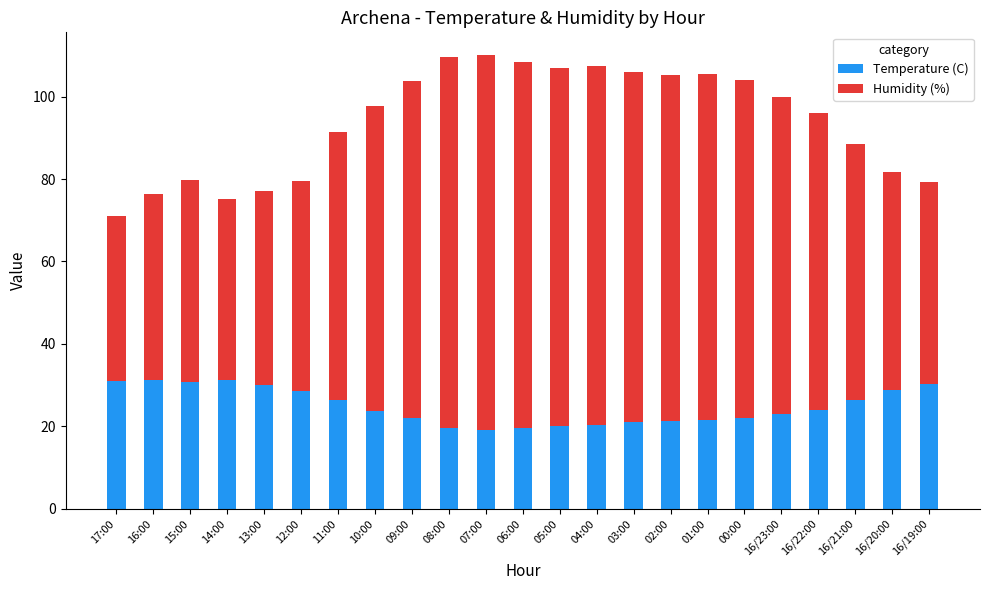

What is the total value across all series at 15:00?

79.8